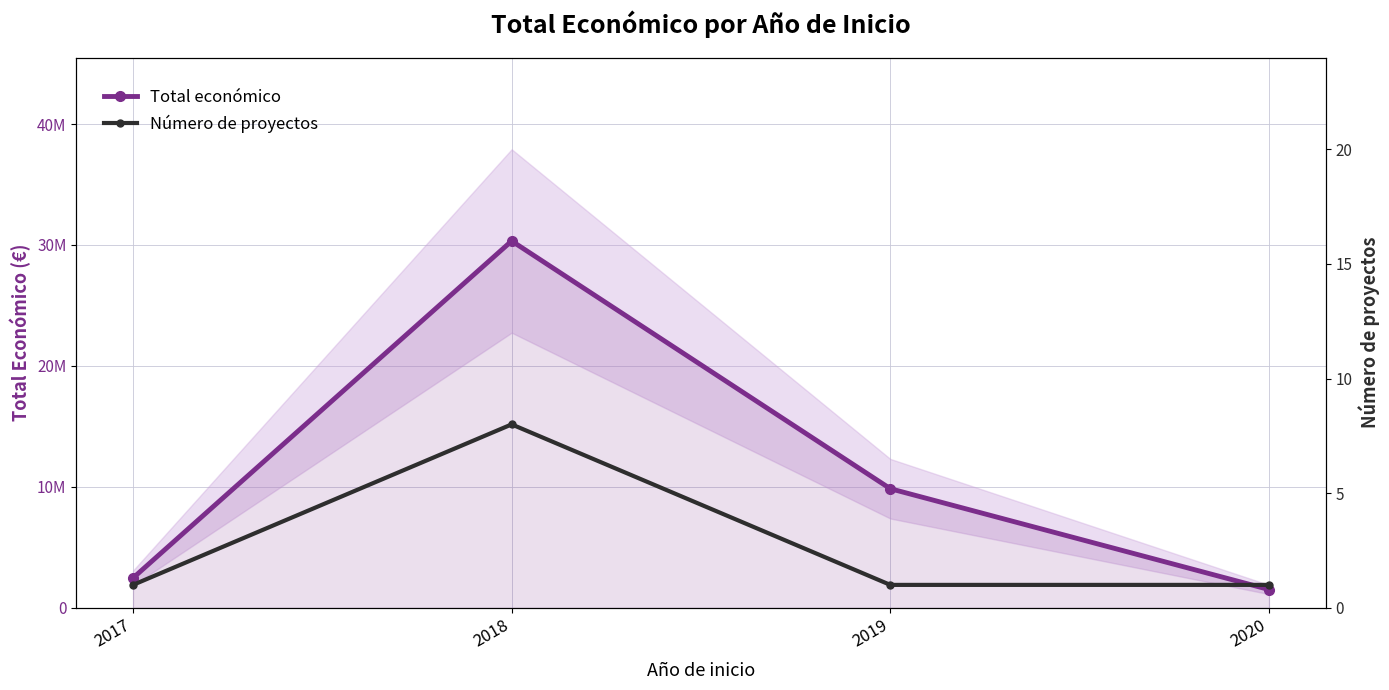

Reading left to right, what are all the values shown in this chart?

Total económico: 2017=2464572	2018=30330918	2019=9847932	2020=1513726
Número de proyectos: 2017=1	2018=8	2019=1	2020=1